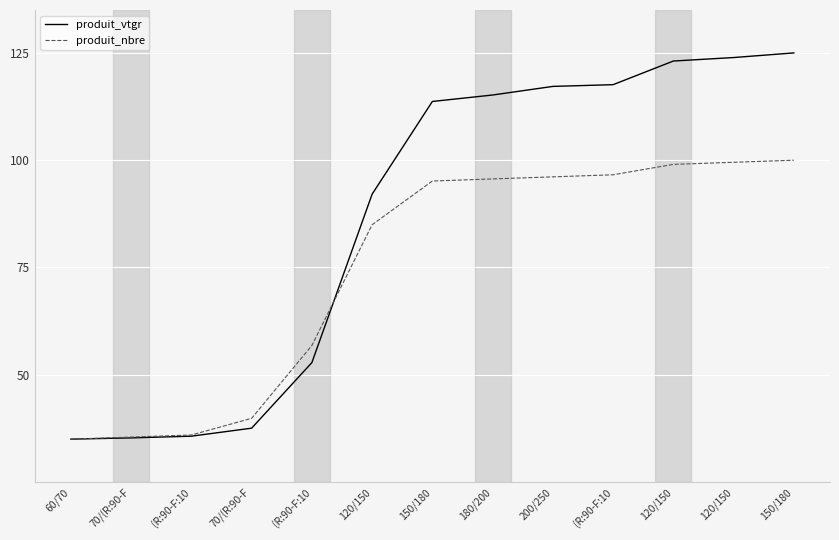

Which category has the highest value across all series?

150/180